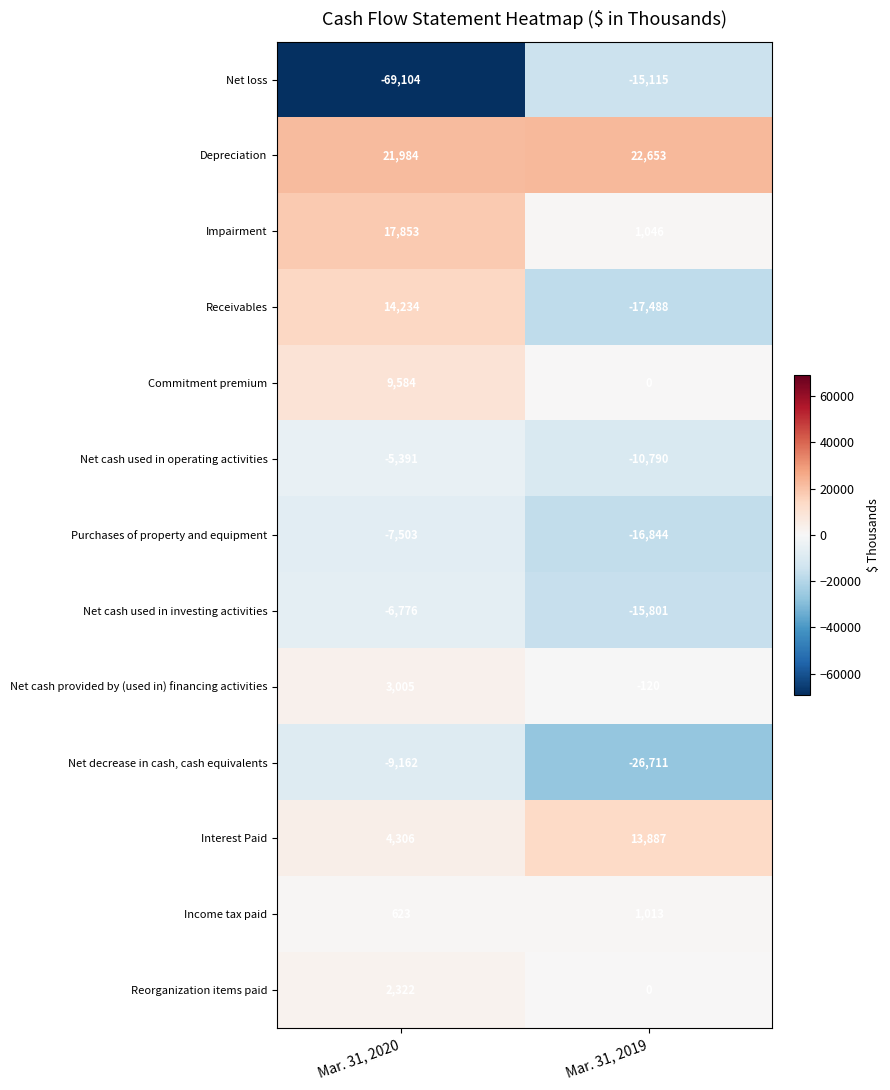

What is the minimum value for Income tax paid?

623